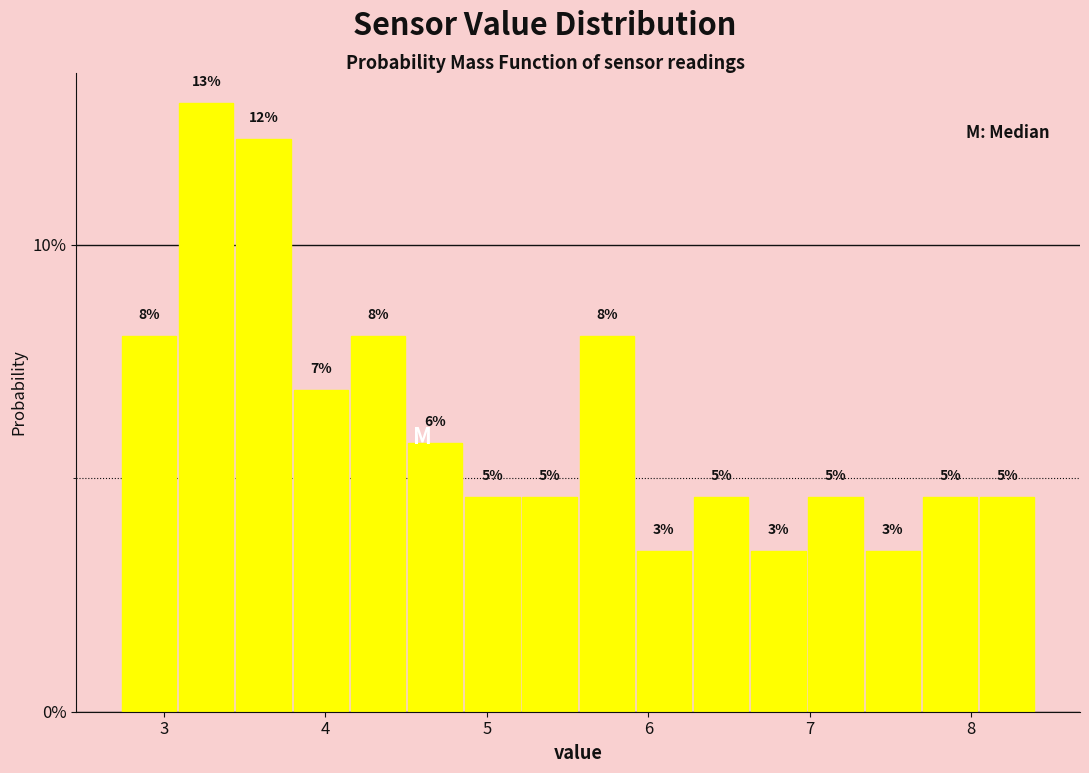

Around what value on the x-axis is the tallest bar? Give the approximate position of its centre, as read against the axis.

3.3